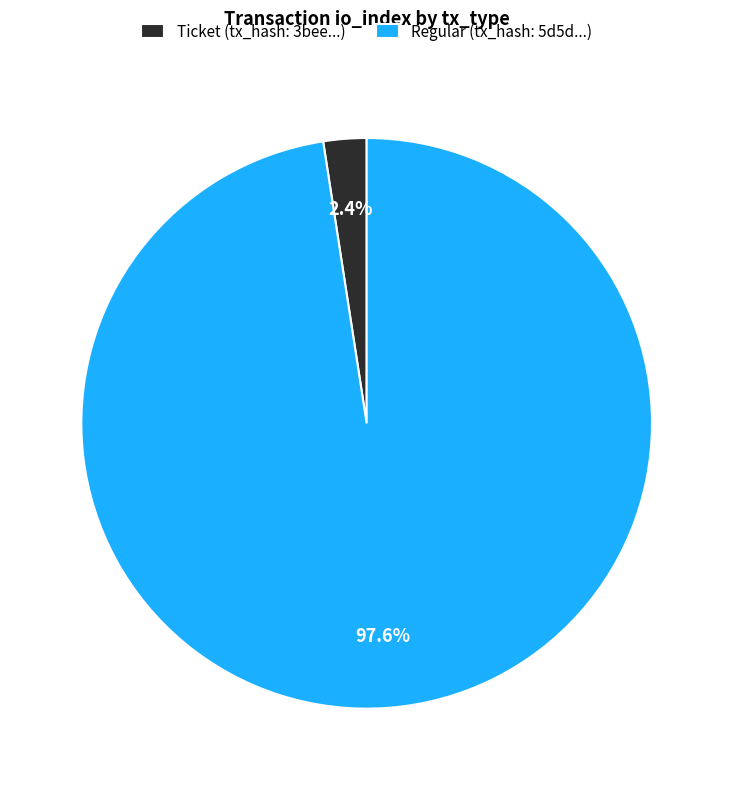

What portion of the pie excludes Ticket (tx_hash: 3bee...)?

97.6%